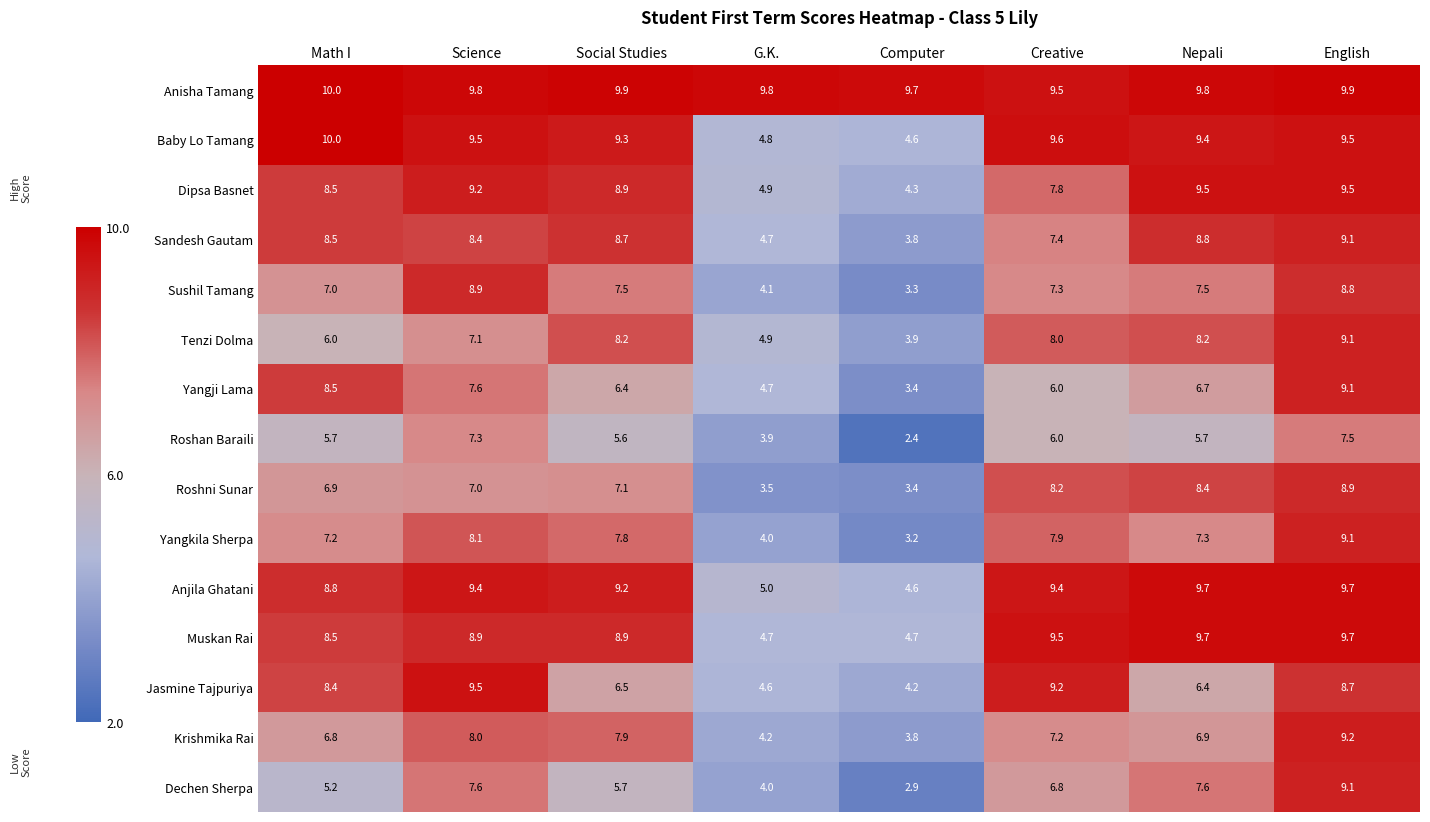

What is the highest value of the Baby Lo Tamang series?

10.0